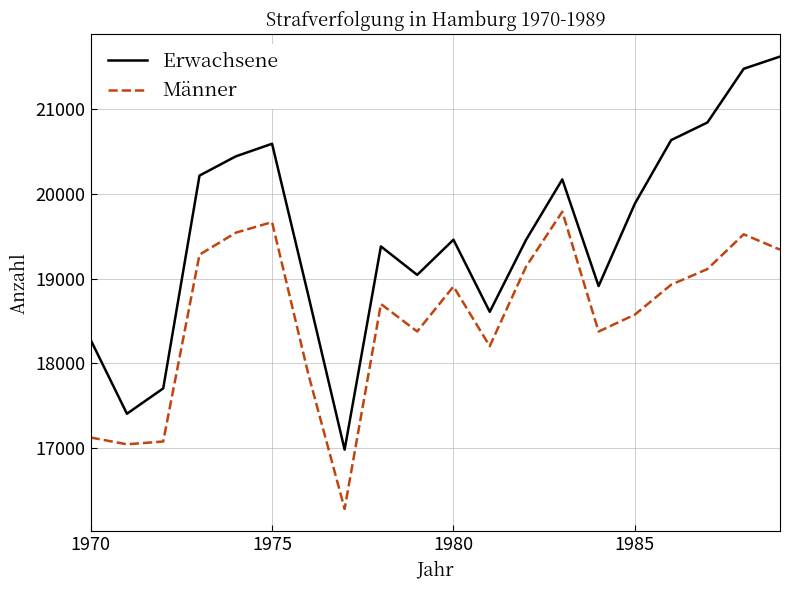

What is the difference between the maximum and minimum values in the Männer series?

3508